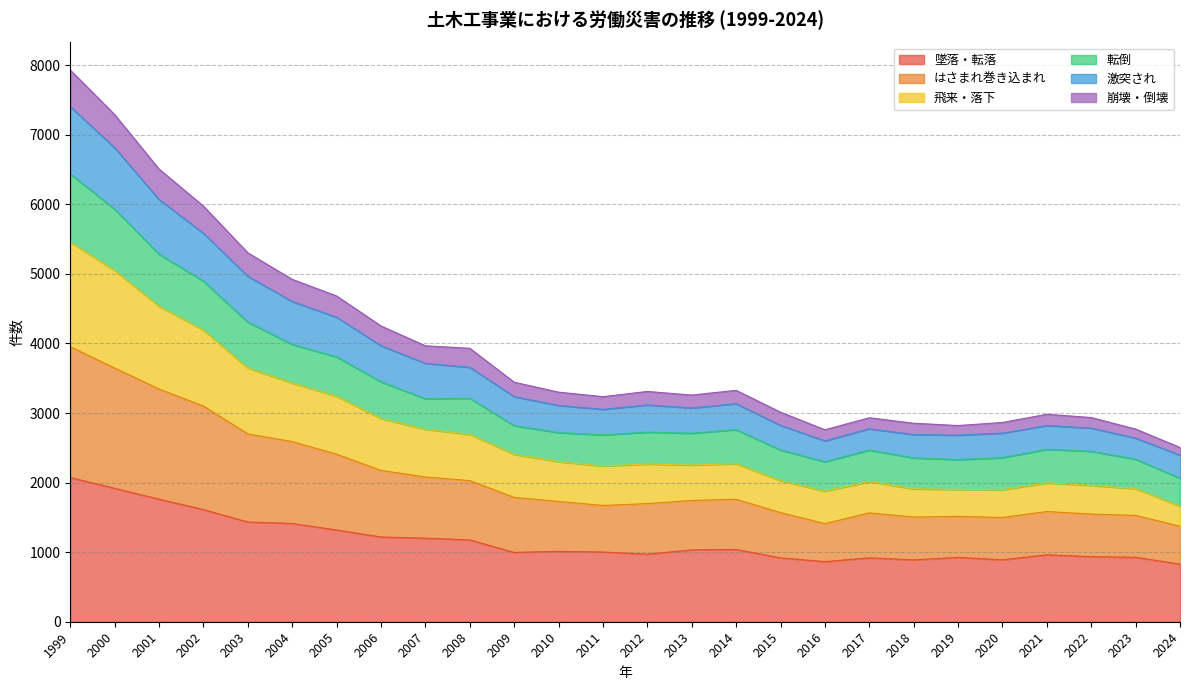

How many lines are shown in the chart?

6